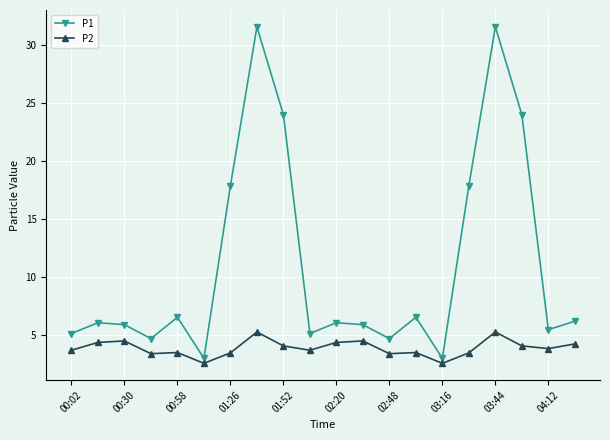

True or false: P1 has more than 2 interior local peaks.

True